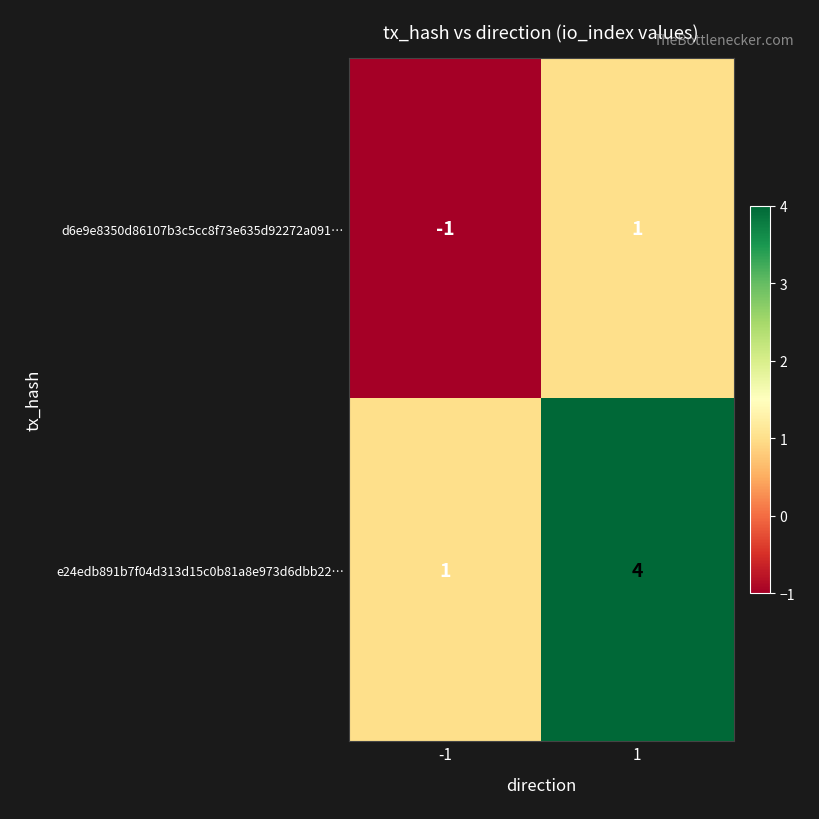

What is the difference between the e24edb891b7f04d313d15c0b81a8e973d6dbb22… values at 1 and -1?

3